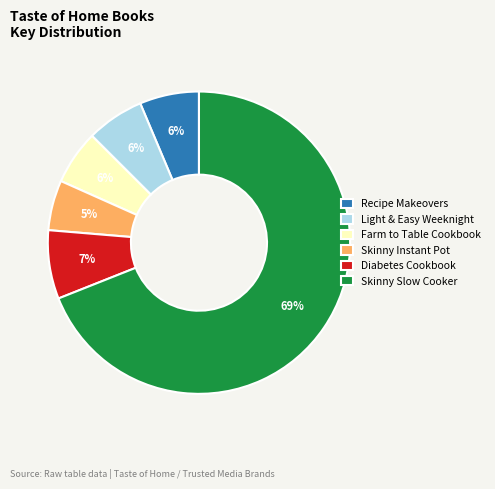

What percentage is the Light & Easy Weeknight slice, to the nearest percent?

6%